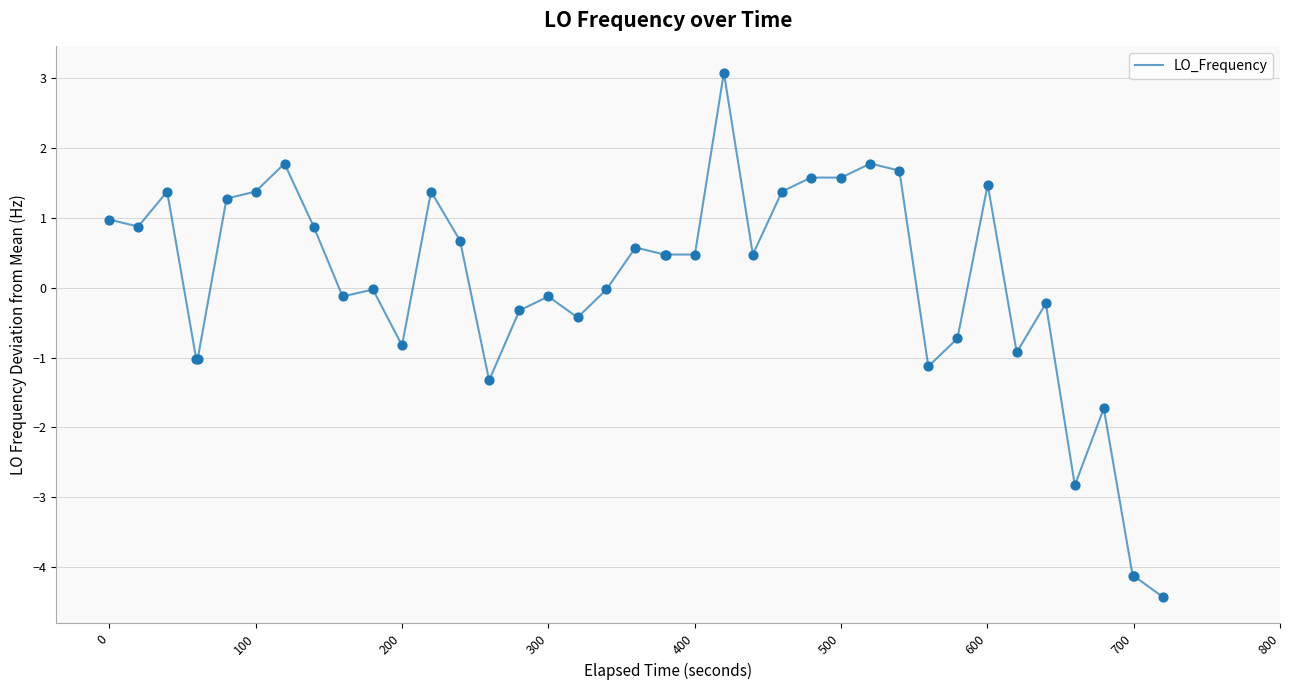

What is the smallest value displayed?

-4.4